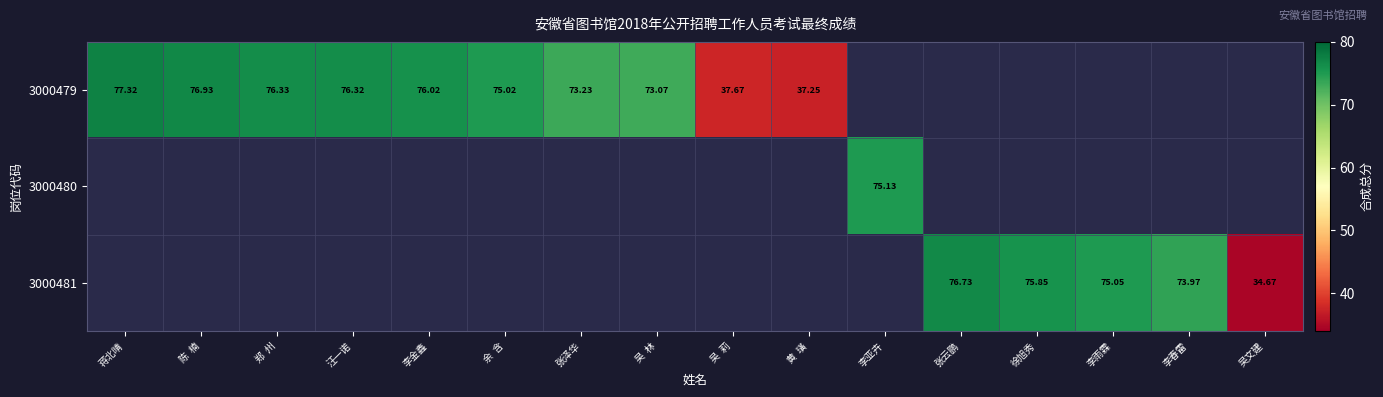

At how many categories does at least one series exceed 65?

13